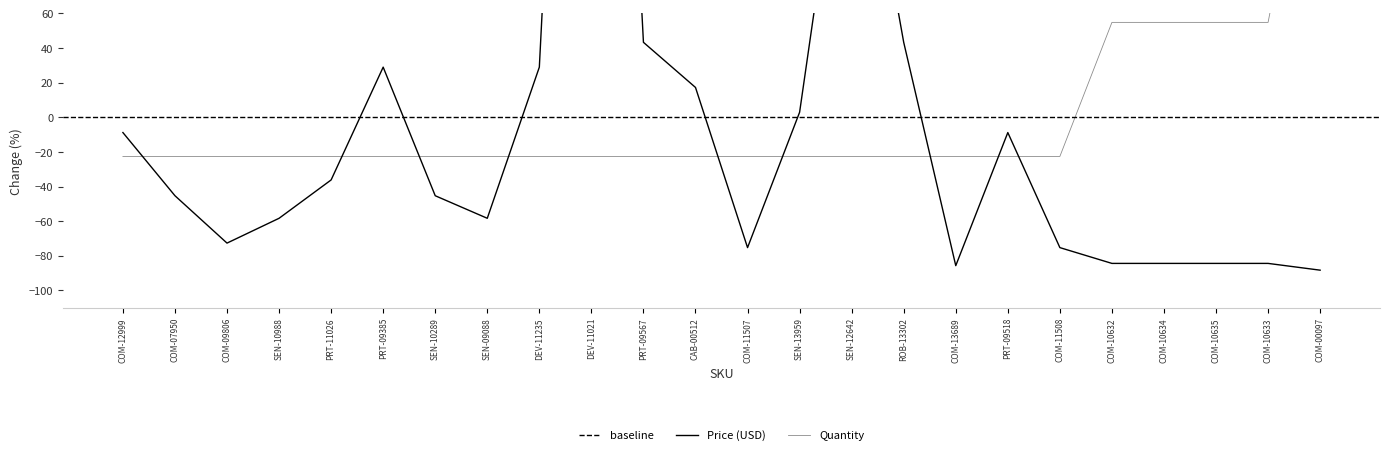

What is the difference between the maximum and minimum values in the Quantity series?

232.3